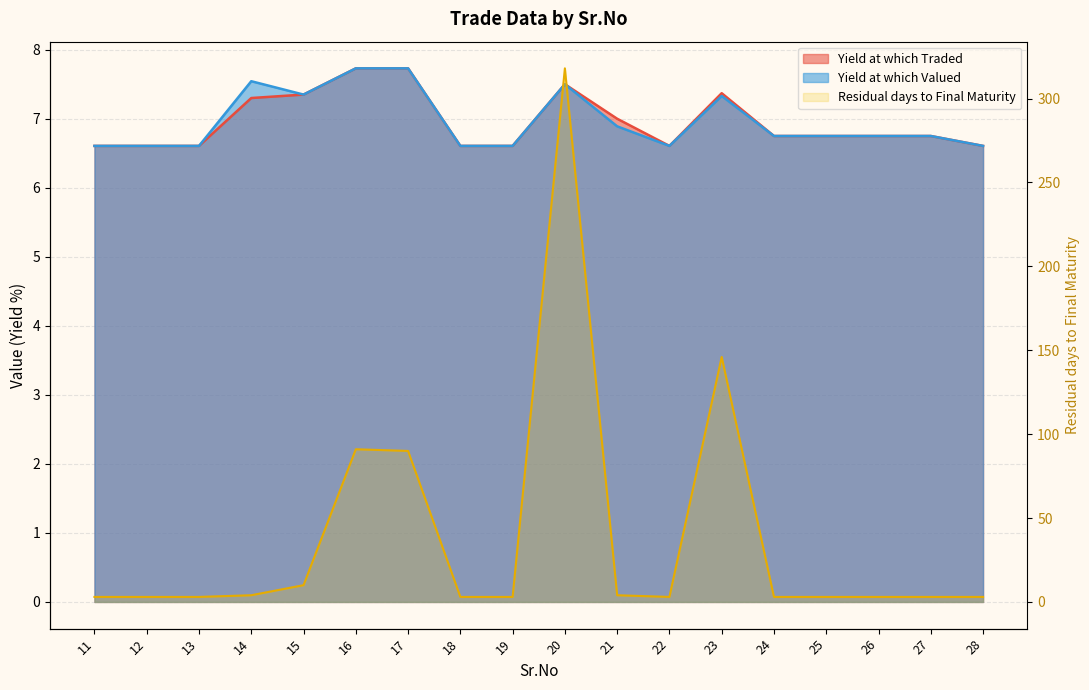

What is the lowest value of the Yield at which Traded series?

6.6